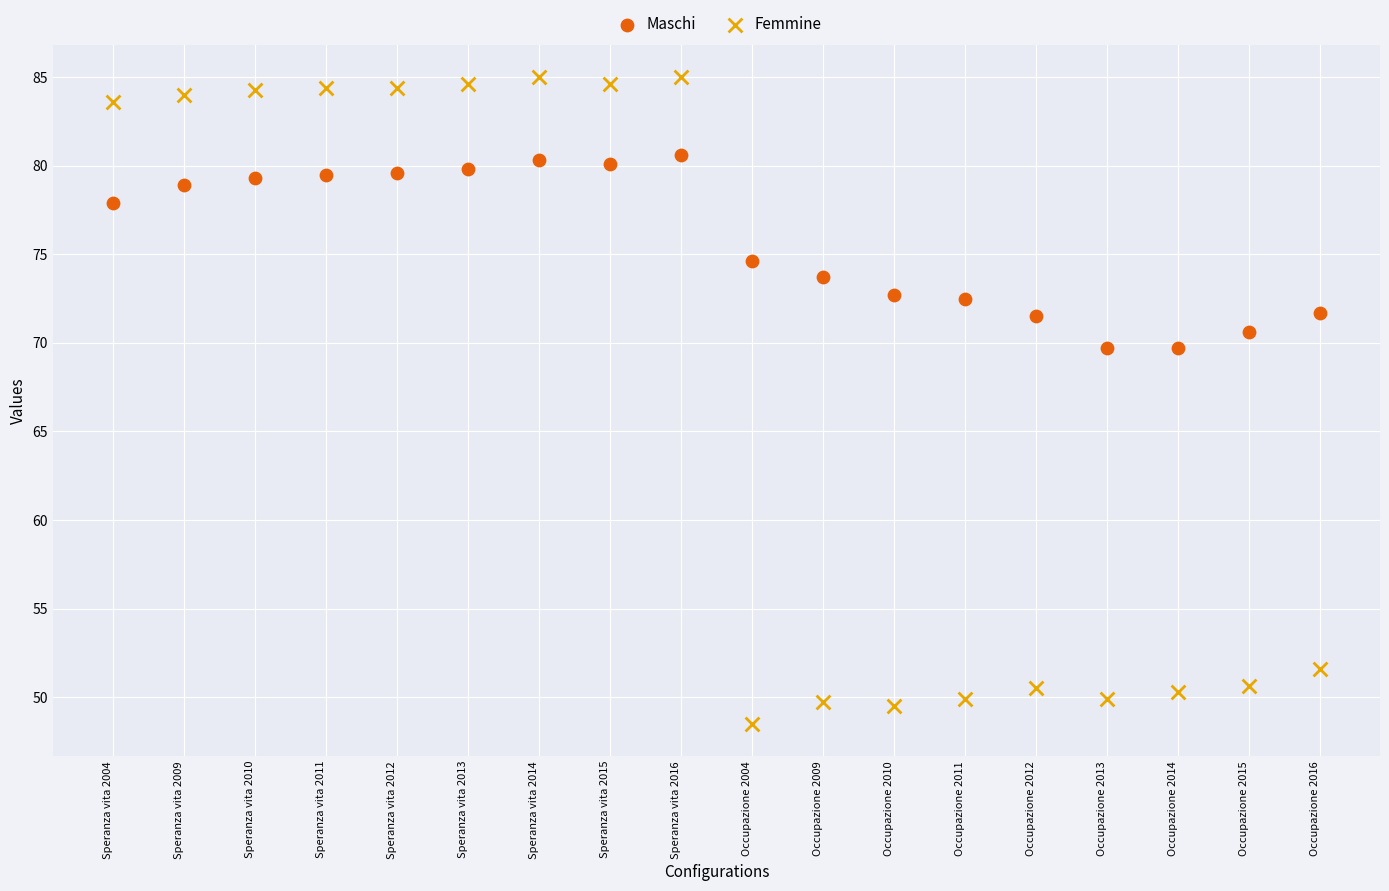

Which series contains the lowest Y value?

Femmine